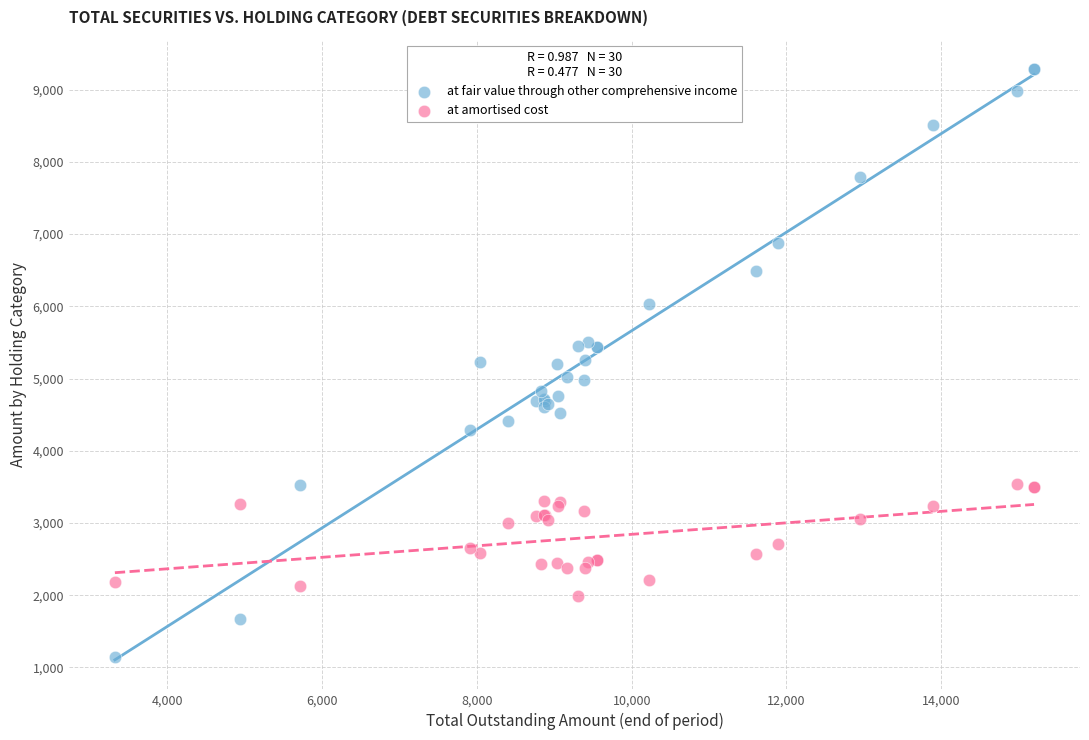

What is the X range (max minus min) for the scatter plot?

11879.8